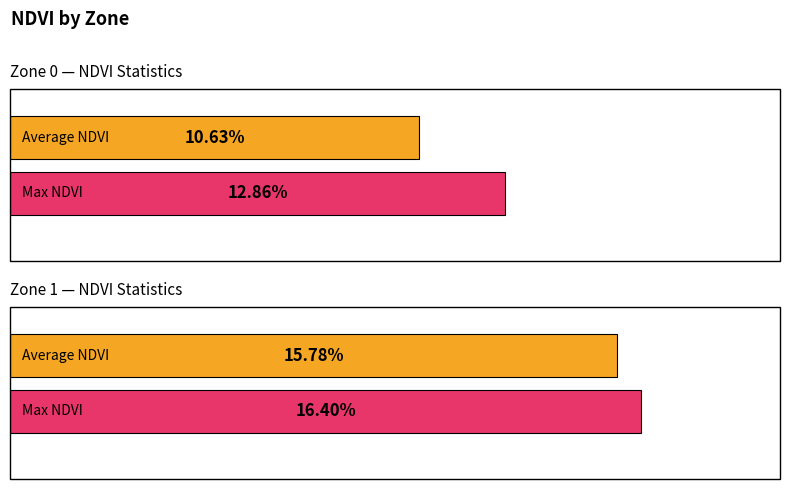

Count the Max NDVI values in the range 0 to 1.

2